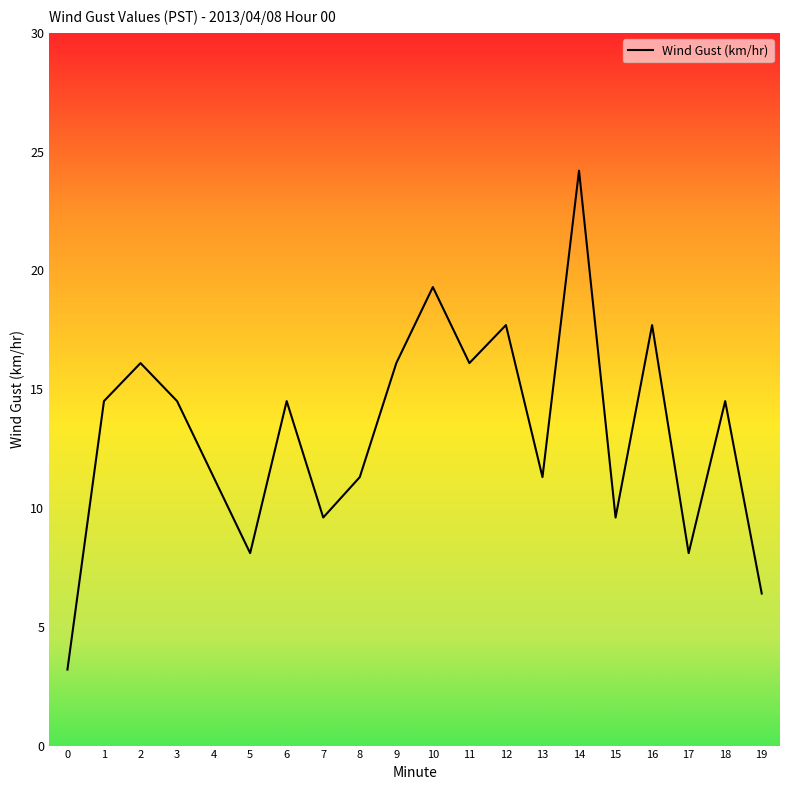

What is the difference between the maximum and minimum values?

21.0